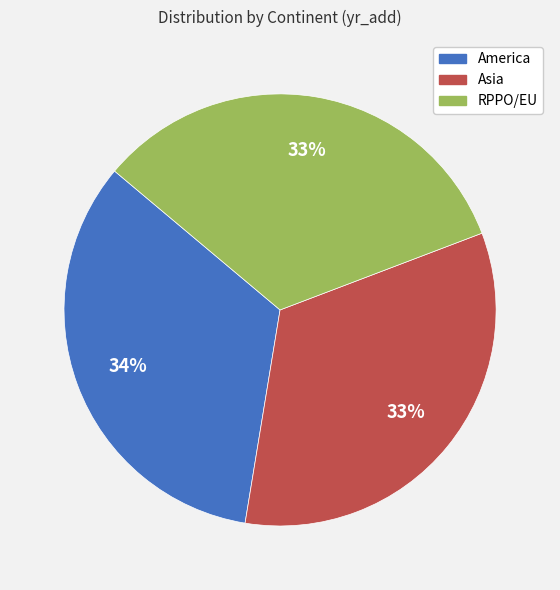

Count the number of slices in the pie.

3